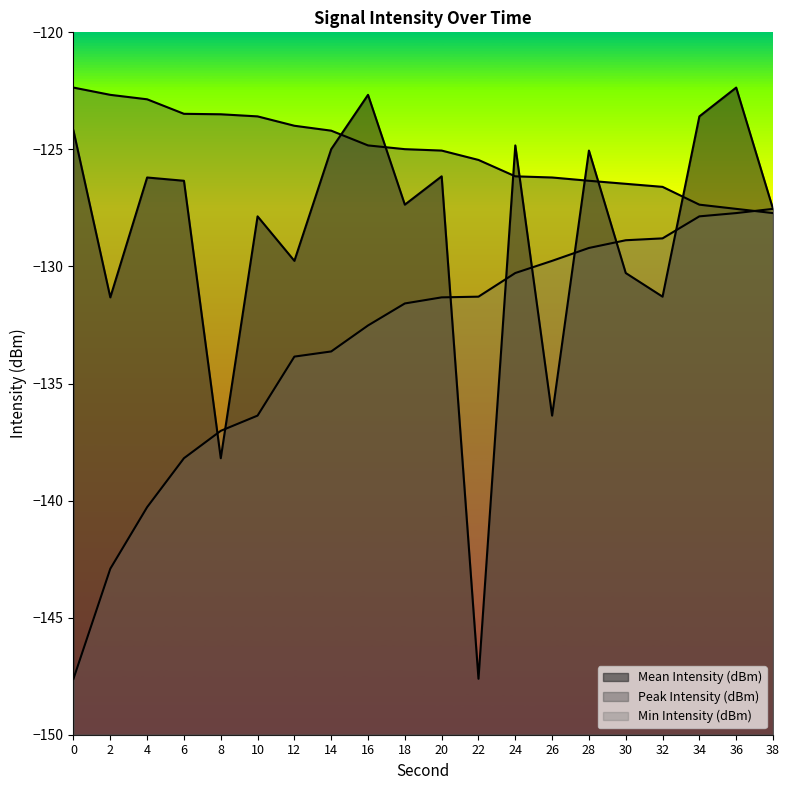

How many times do Peak Intensity (dBm) and Mean Intensity (dBm) cross each other?

7